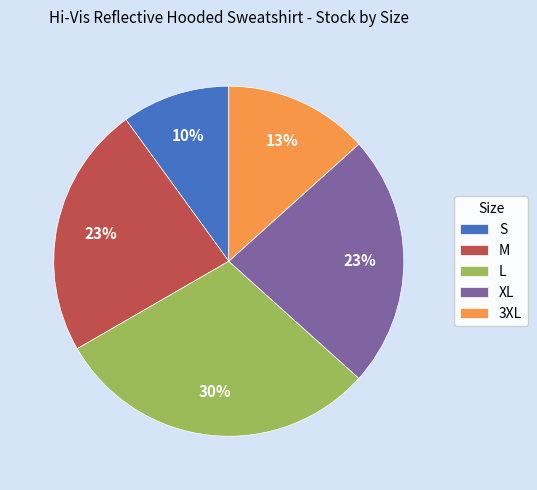

How many segments does this pie chart have?

5